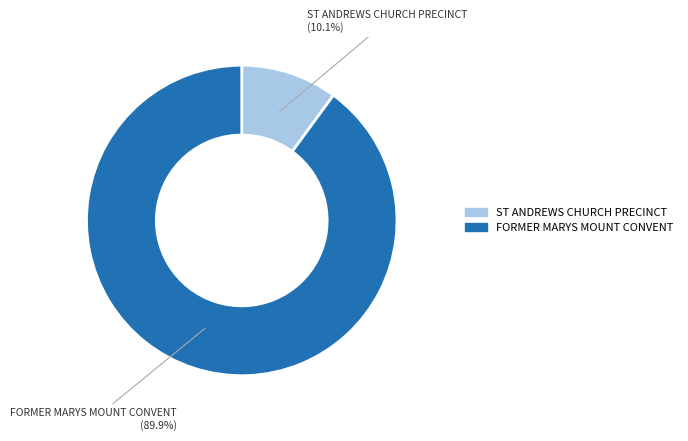

True or false: ST ANDREWS CHURCH PRECINCT accounts for 10% of the total.

True